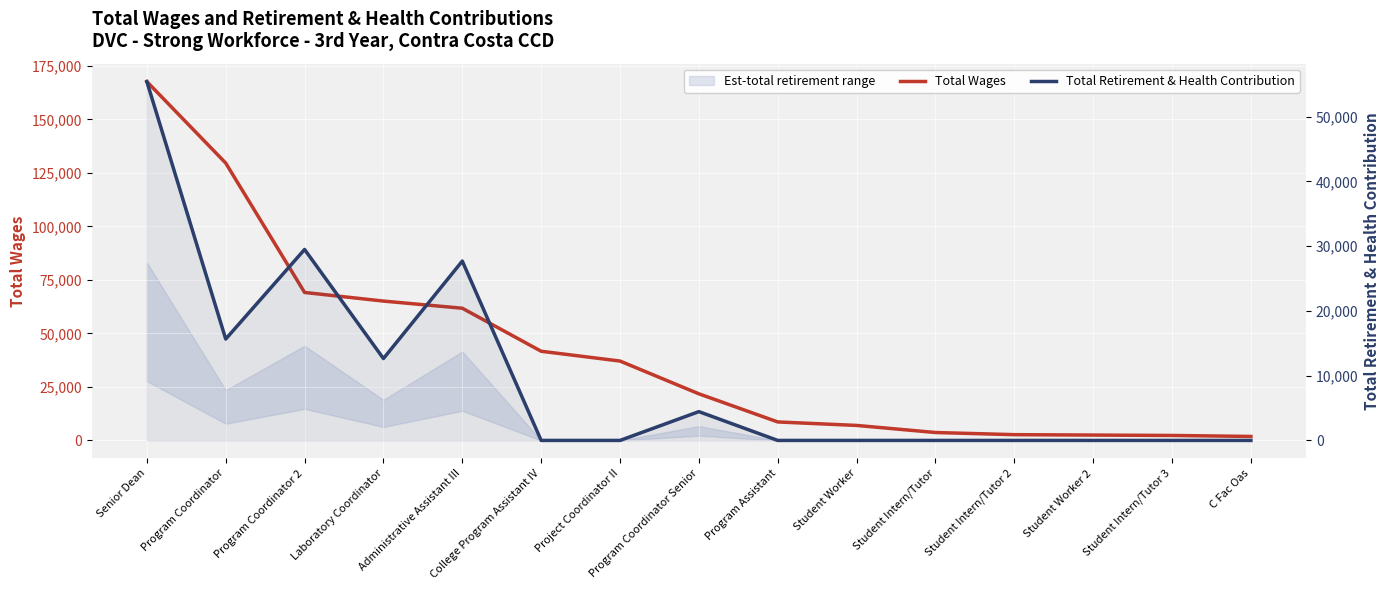

True or false: Total Retirement & Health Contribution and Total Wages intersect in this chart.

False